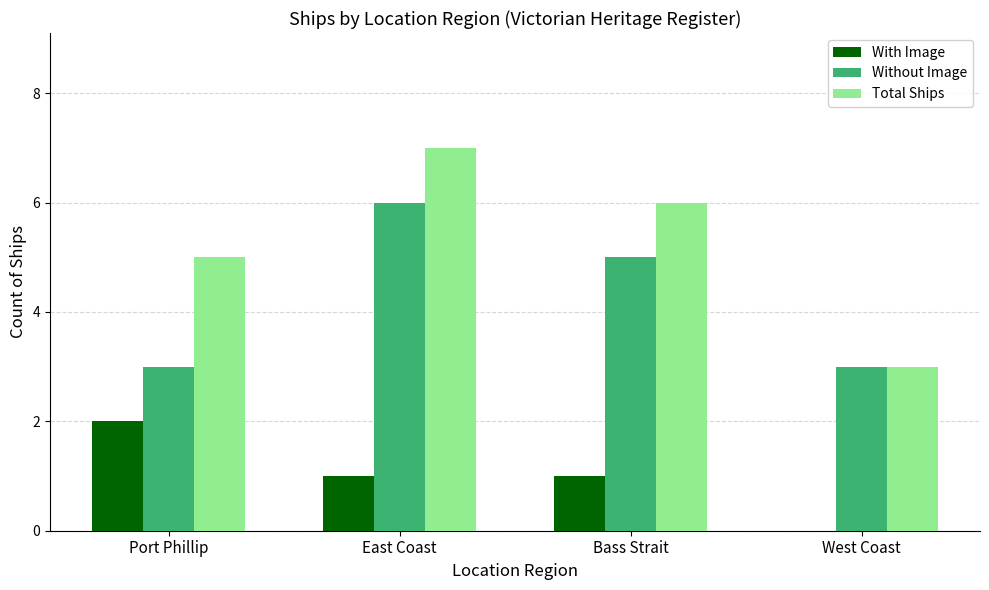

Which category has the highest value across all series?

East Coast